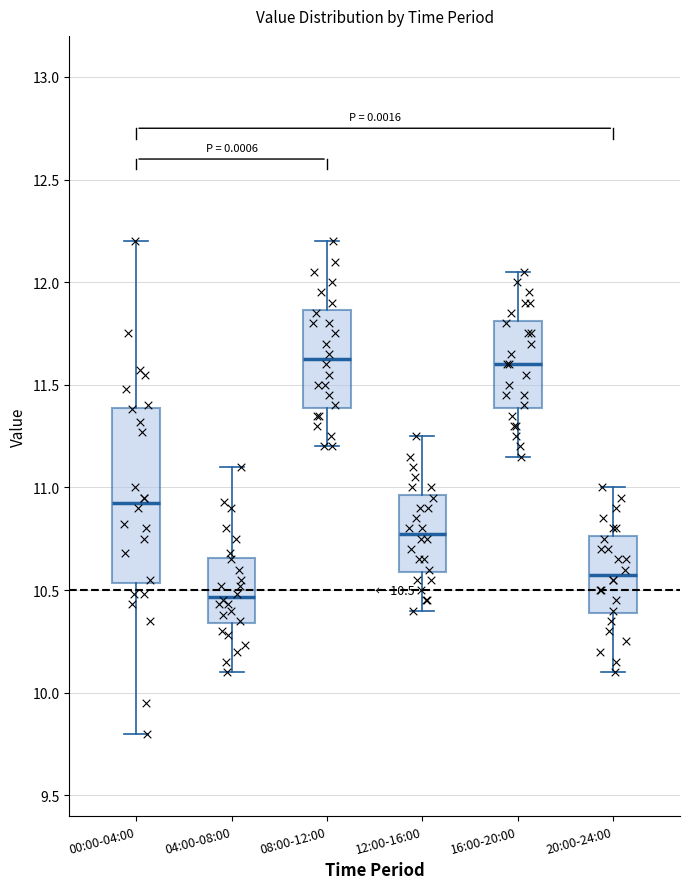

Which box is the tallest, from its lower edge to its upper edge?

00:00-04:00